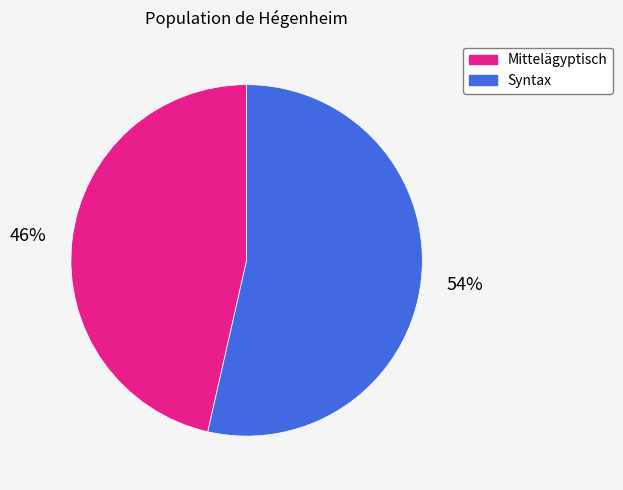

What is the smallest slice in the pie chart?

Mittelägyptisch